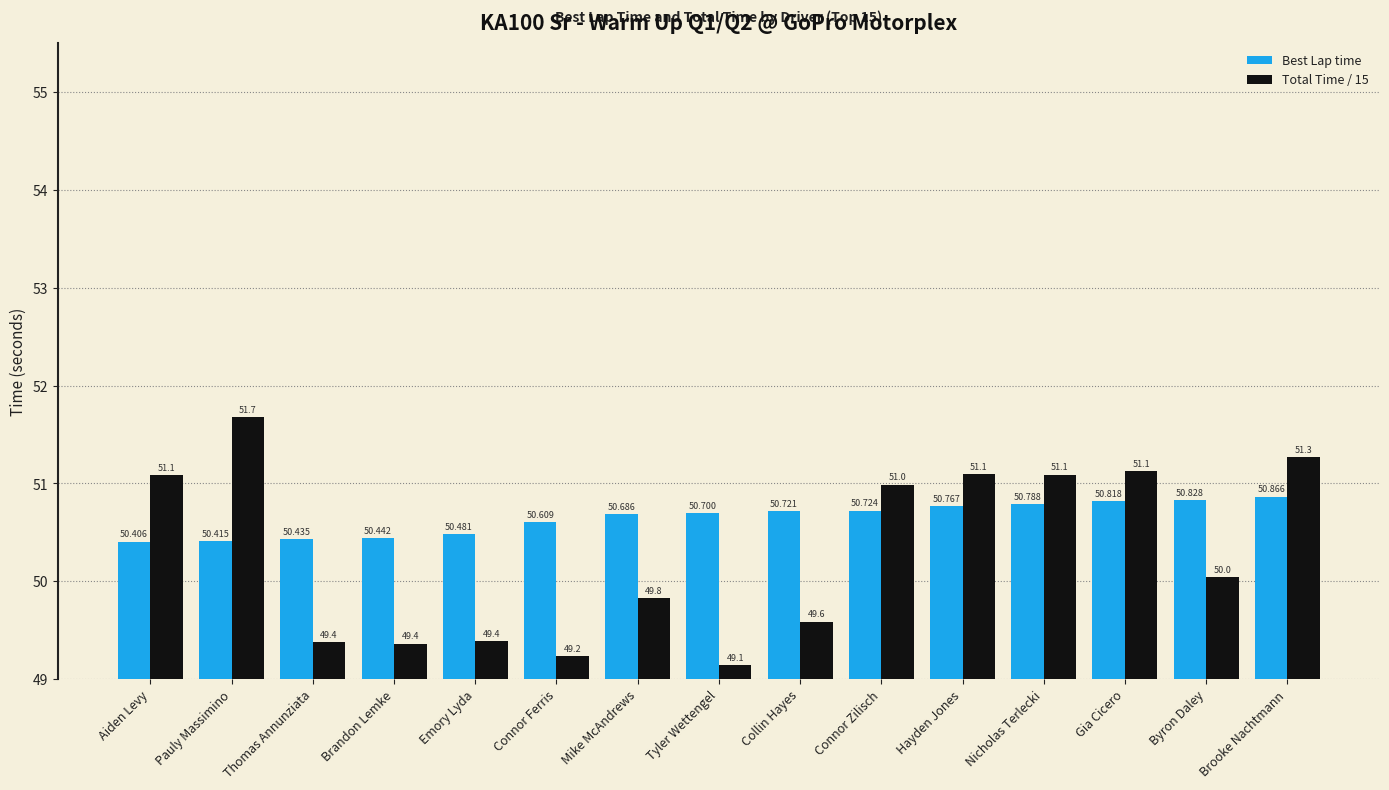

What is the label of the 10th bar from the left?

Connor Zilisch